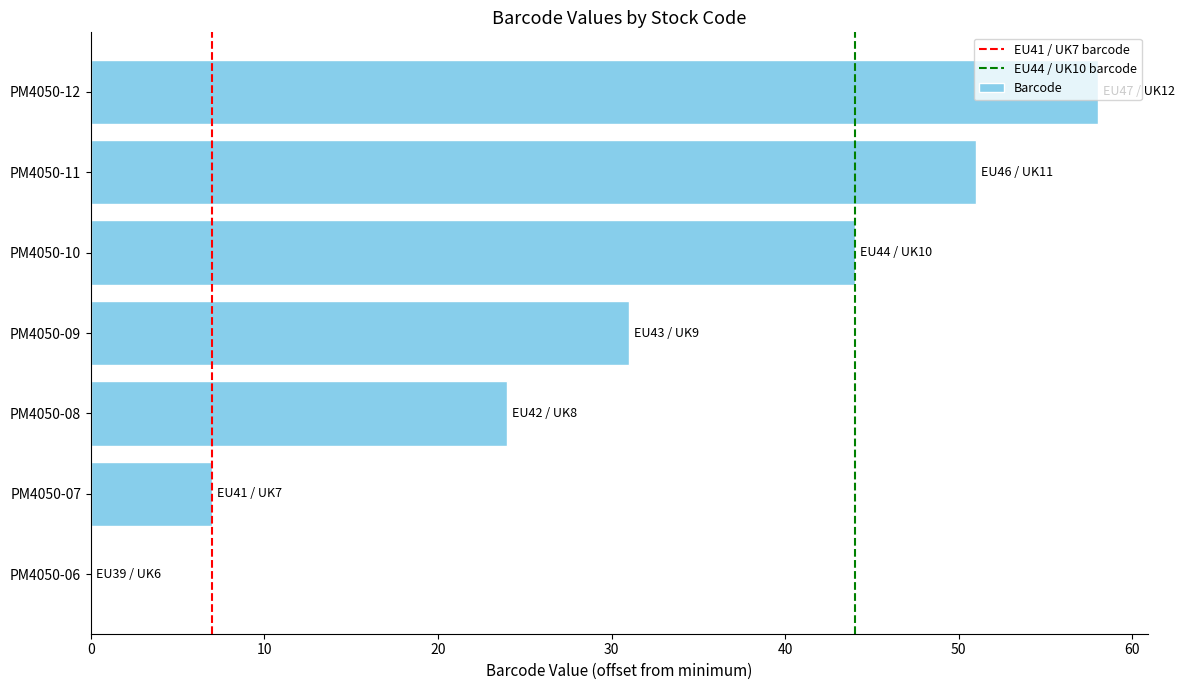

What is the change in value from PM4050-06 to PM4050-10?

+44